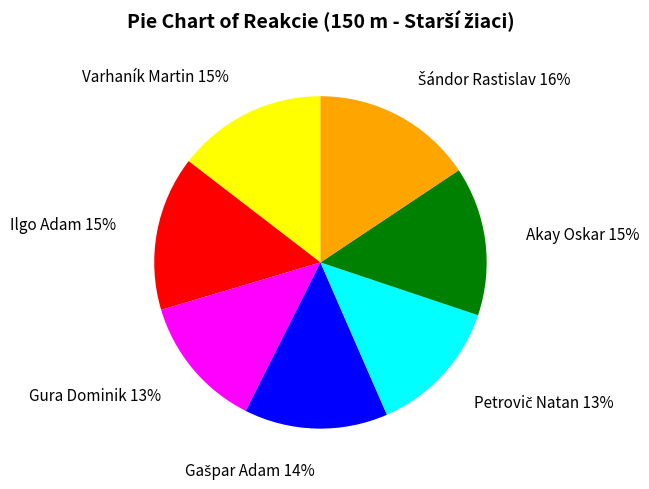

Between Ilgo Adam 15% and Gura Dominik 13%, which is larger?

Ilgo Adam 15%